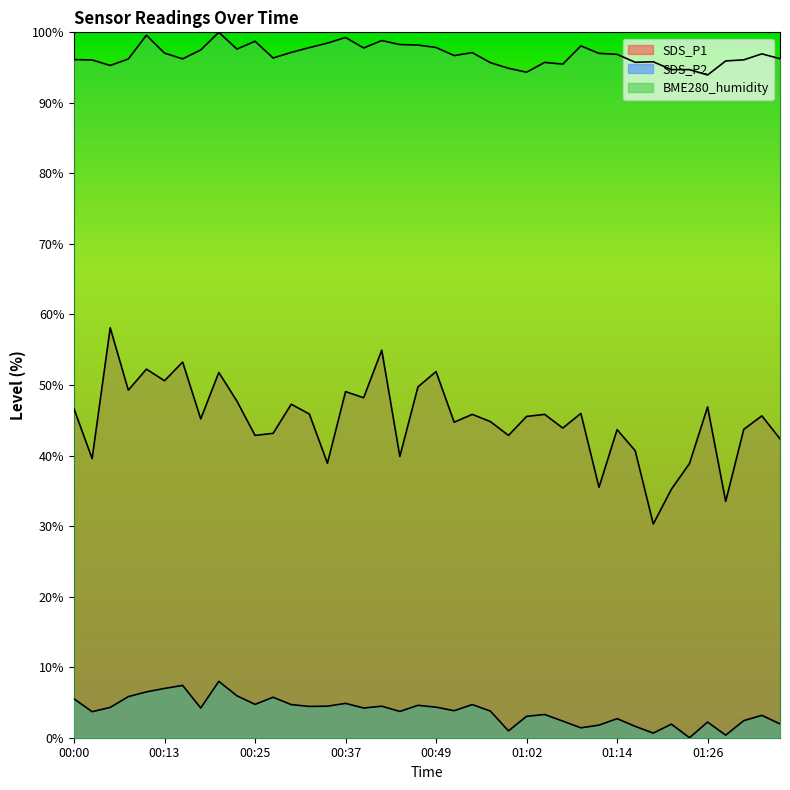

True or false: SDS_P2 and SDS_P1 intersect in this chart.

False